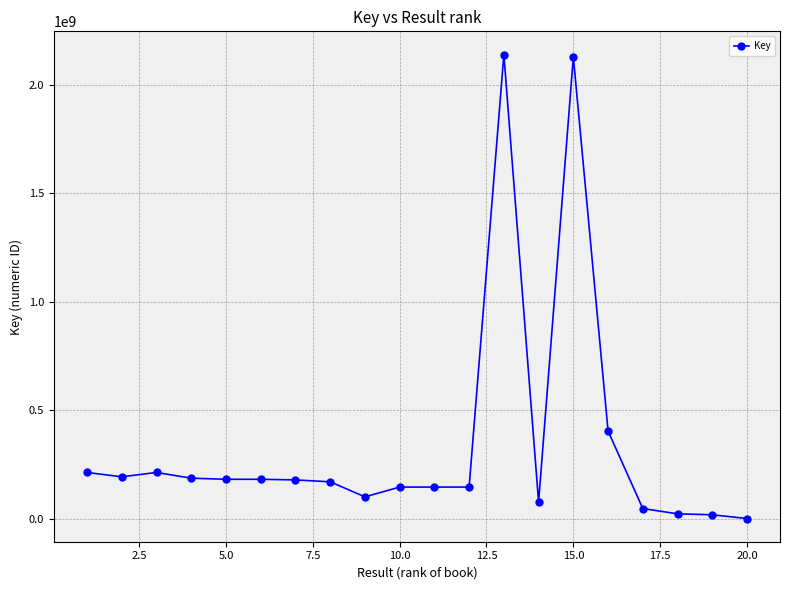

What is the average value?

344472270